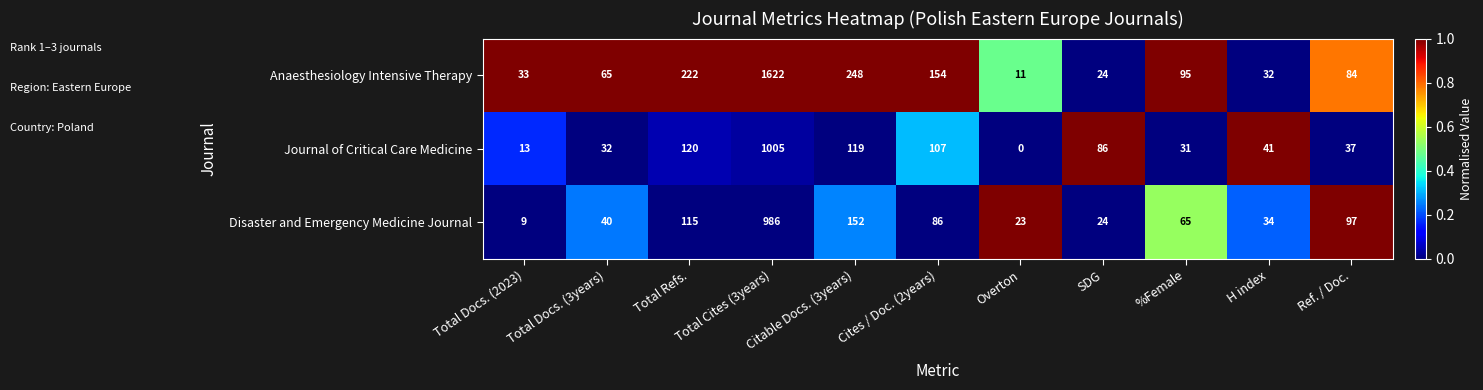

Which series changed the most between Citable Docs. (3years) and SDG?

Anaesthesiology Intensive Therapy